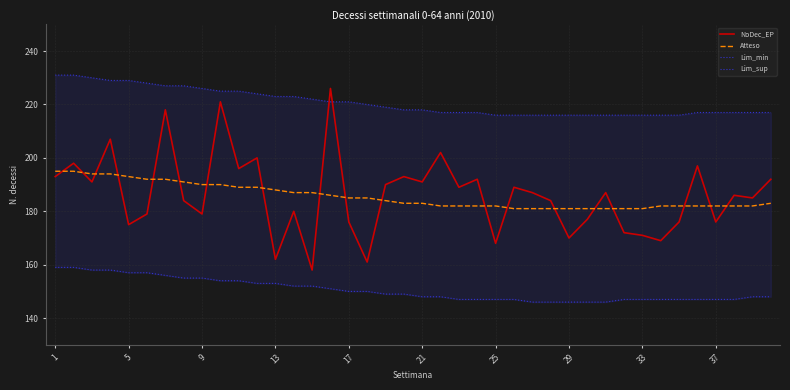

Which series has the largest range (max minus min)?

NoDec_EP